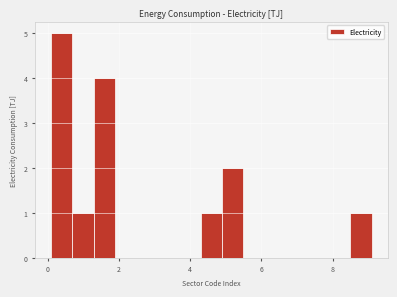

Around what value on the x-axis is the tallest bar? Give the approximate position of its centre, as read against the axis.

0.4